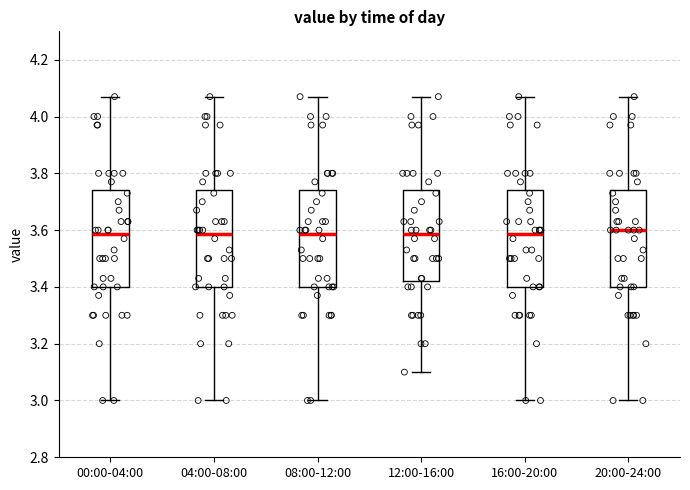

Reading left to right, read every box against the y-axis: the position of its median line, the range the box covers, and the ends of its whiskers. The values are not printed on the chart, so give them approximately, as read against the axis.

00:00-04:00: median 3.58, box 3.40 to 3.74, whiskers 3.00 to 4.08
04:00-08:00: median 3.58, box 3.40 to 3.74, whiskers 3.00 to 4.08
08:00-12:00: median 3.58, box 3.40 to 3.74, whiskers 3.00 to 4.08
12:00-16:00: median 3.58, box 3.42 to 3.74, whiskers 3.10 to 4.08
16:00-20:00: median 3.58, box 3.40 to 3.74, whiskers 3.00 to 4.08
20:00-24:00: median 3.60, box 3.40 to 3.74, whiskers 3.00 to 4.08